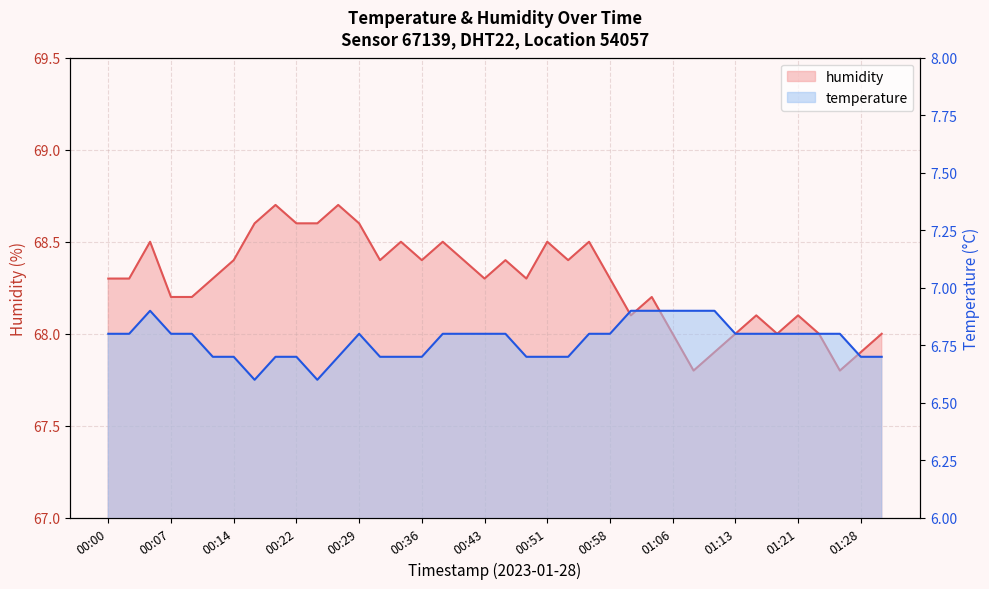

At which category is the sum across all series the highest?

00:05